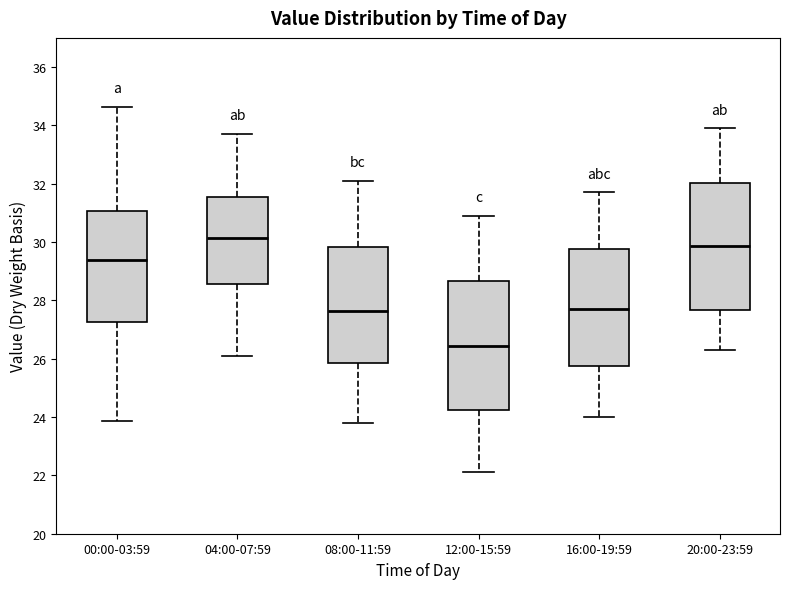

Reading left to right, read every box against the y-axis: the position of its median line, the range the box covers, and the ends of its whiskers. The values are not printed on the chart, so give them approximately, as read against the axis.

00:00-03:59: median 29.4, box 27.2 to 31.0, whiskers 23.8 to 34.6
04:00-07:59: median 30.2, box 28.6 to 31.6, whiskers 26.2 to 33.8
08:00-11:59: median 27.6, box 25.8 to 29.8, whiskers 23.8 to 32.2
12:00-15:59: median 26.4, box 24.2 to 28.6, whiskers 22.2 to 31.0
16:00-19:59: median 27.8, box 25.8 to 29.8, whiskers 24.0 to 31.8
20:00-23:59: median 29.8, box 27.6 to 32.0, whiskers 26.4 to 34.0